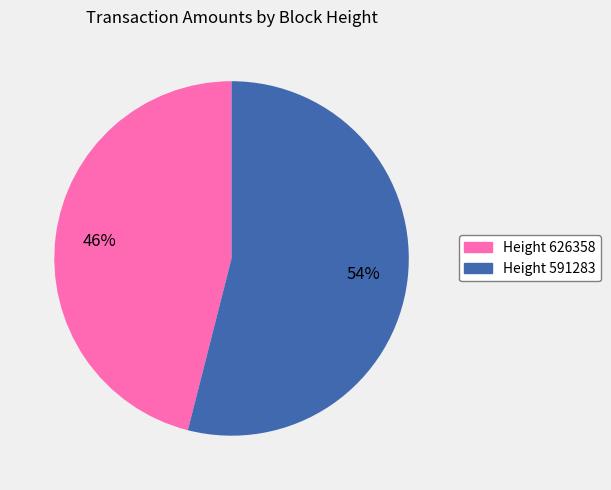

To the nearest percent, what is the average slice percentage?

50%